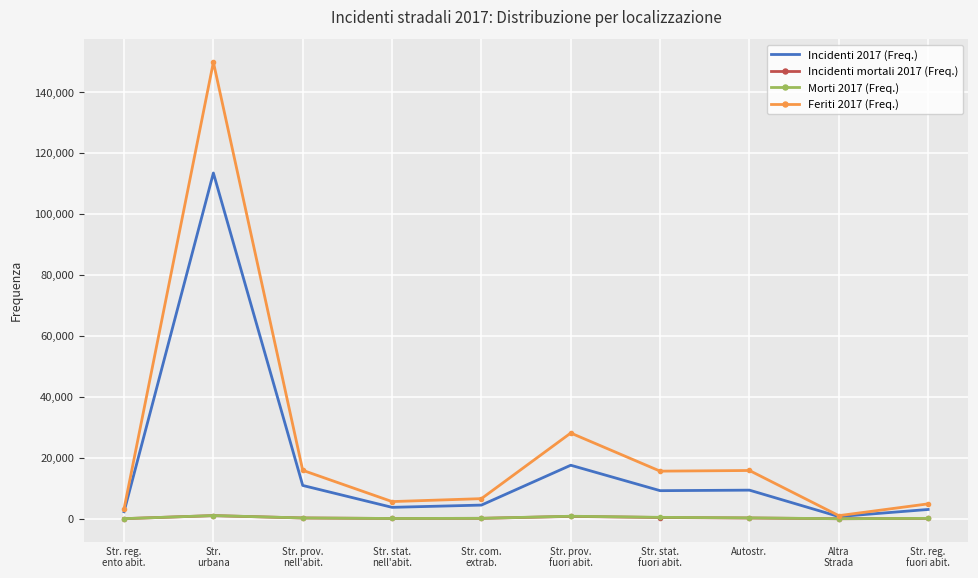

The Incidenti 2017 (Freq.) series shows 2307 at Str. reg.
ento abit.. True or false?

True